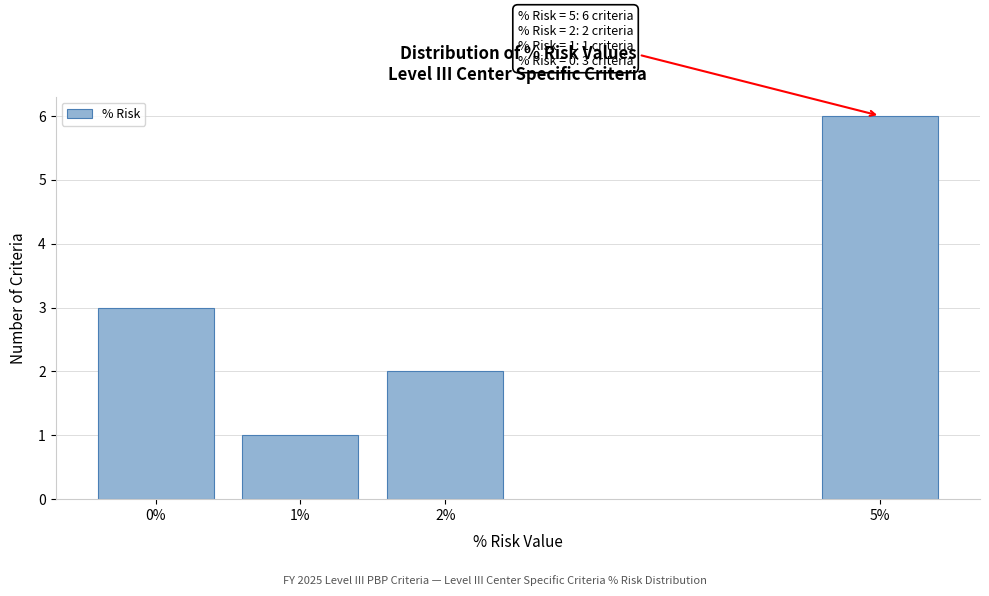

Reading left to right, transcribe all the data shown in this chart.

3	1	2	6